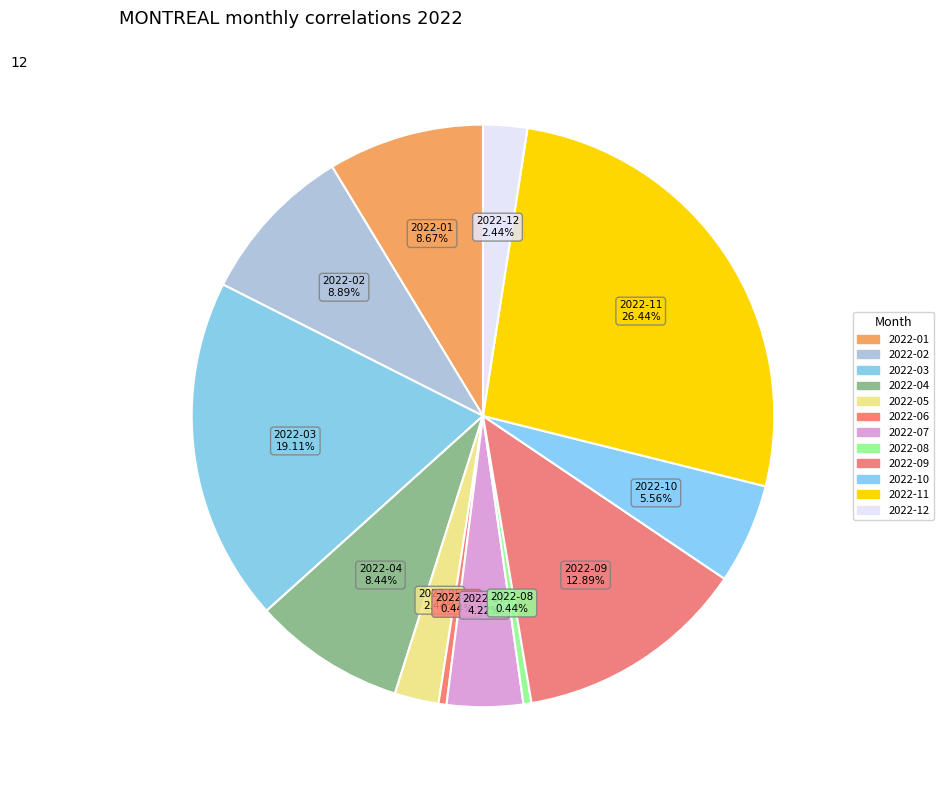

Count the number of slices in the pie.

12